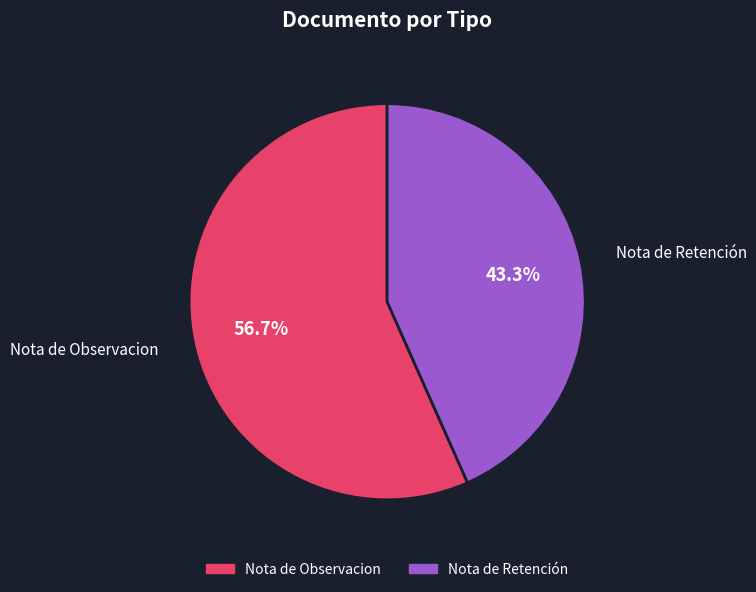

What is the largest slice in the pie chart?

Nota de Observacion